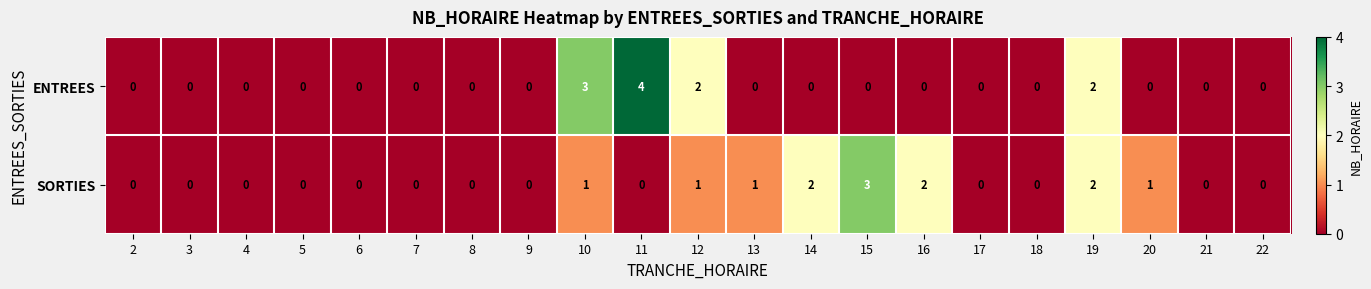

The value of ENTREES at 19 is 3. True or false?

False